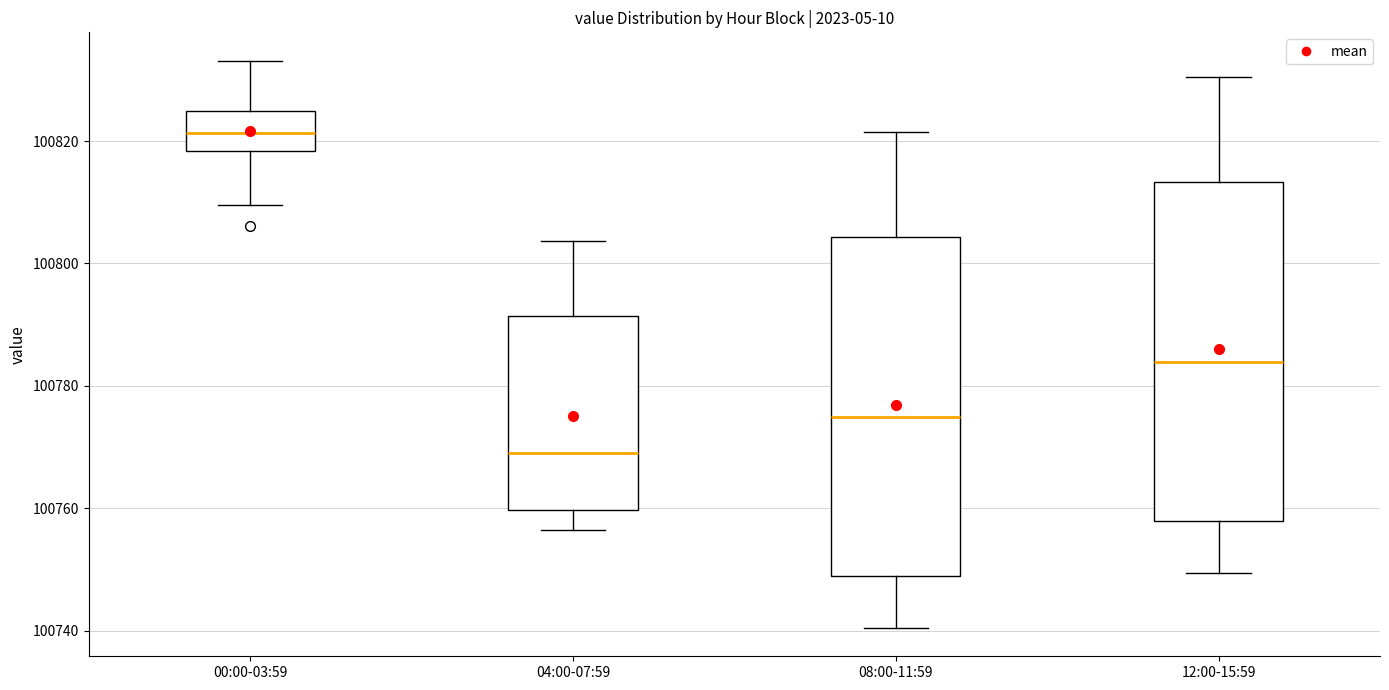

Where does the median line of the box for 08:00-11:59 sit on the y-axis? The values are not printed on the chart, so give them approximately, as read against the axis.

100774